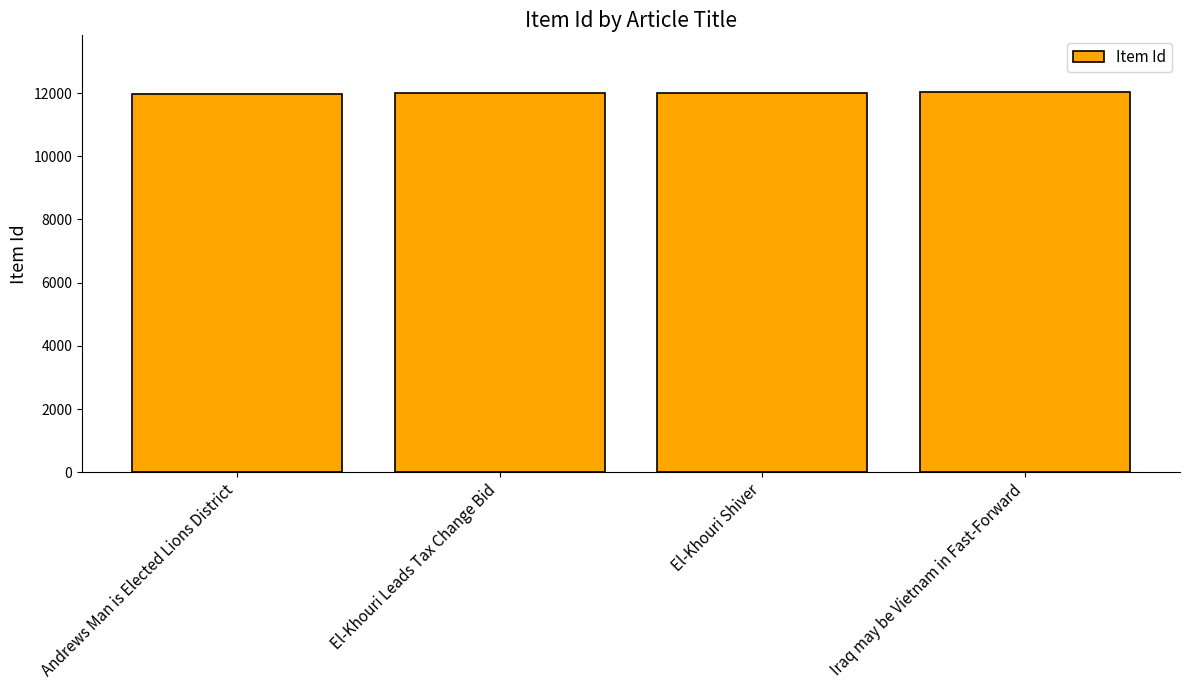

Count the values in the range 11985 to 12022.

3